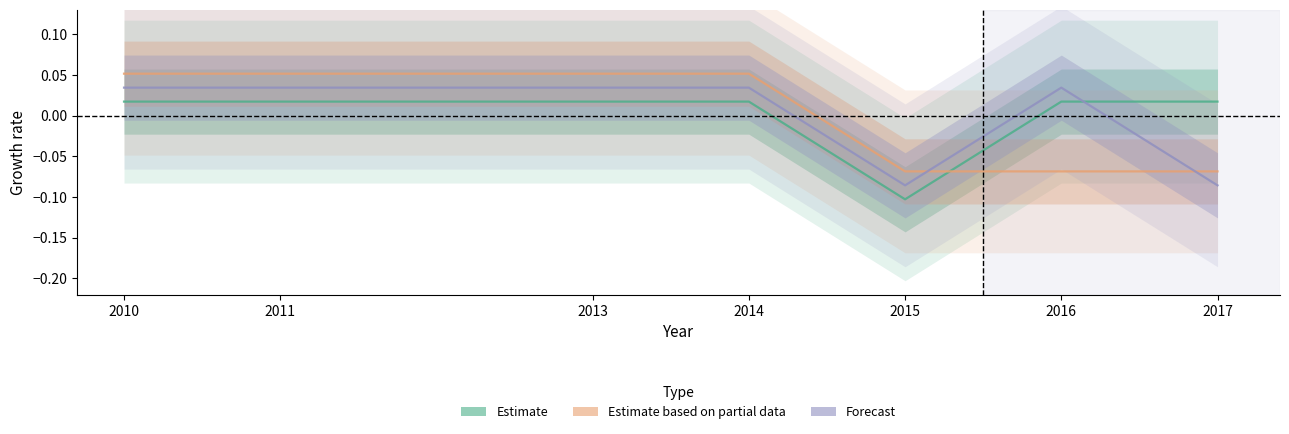

Reading right to left, transcribe all the data shown in this chart.

Estimate: 0.0	0.0	-0.1	0.0	0.0	0.0	0.0
Estimate based on partial data: -0.1	-0.1	-0.1	0.1	0.1	0.1	0.1
Forecast: -0.1	0.0	-0.1	0.0	0.0	0.0	0.0